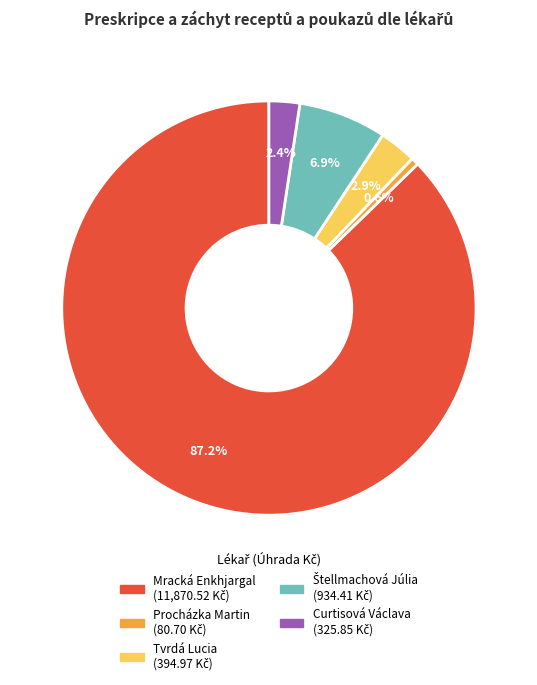

Between Mracká Enkhjargal and Curtisová Václava, which is larger?

Mracká Enkhjargal